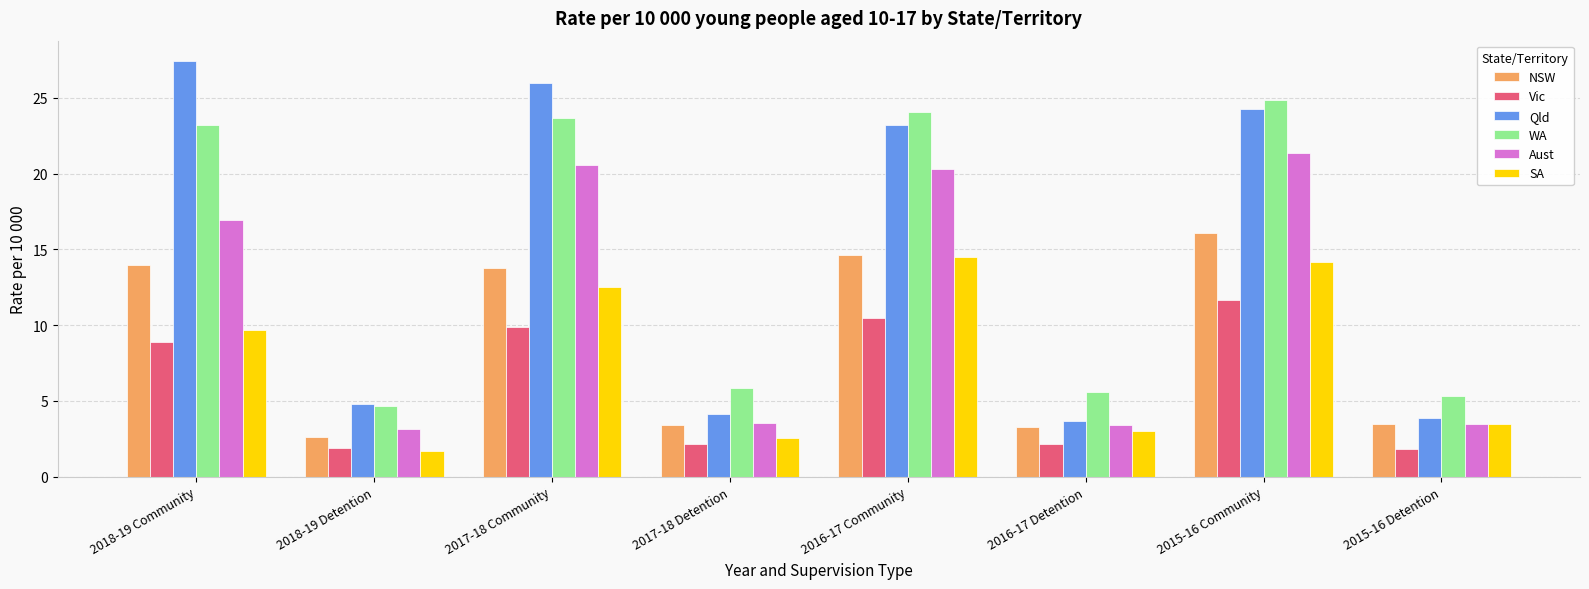

What is the difference between the second highest and second lowest values in the Qld series?

22.1